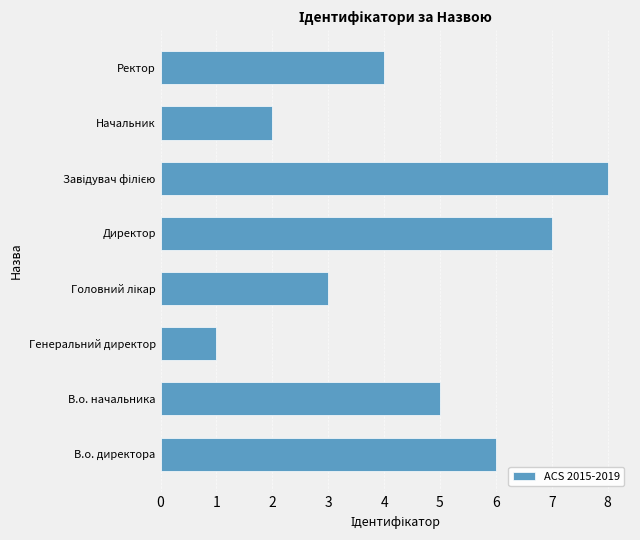

Read the value at Директор.

7